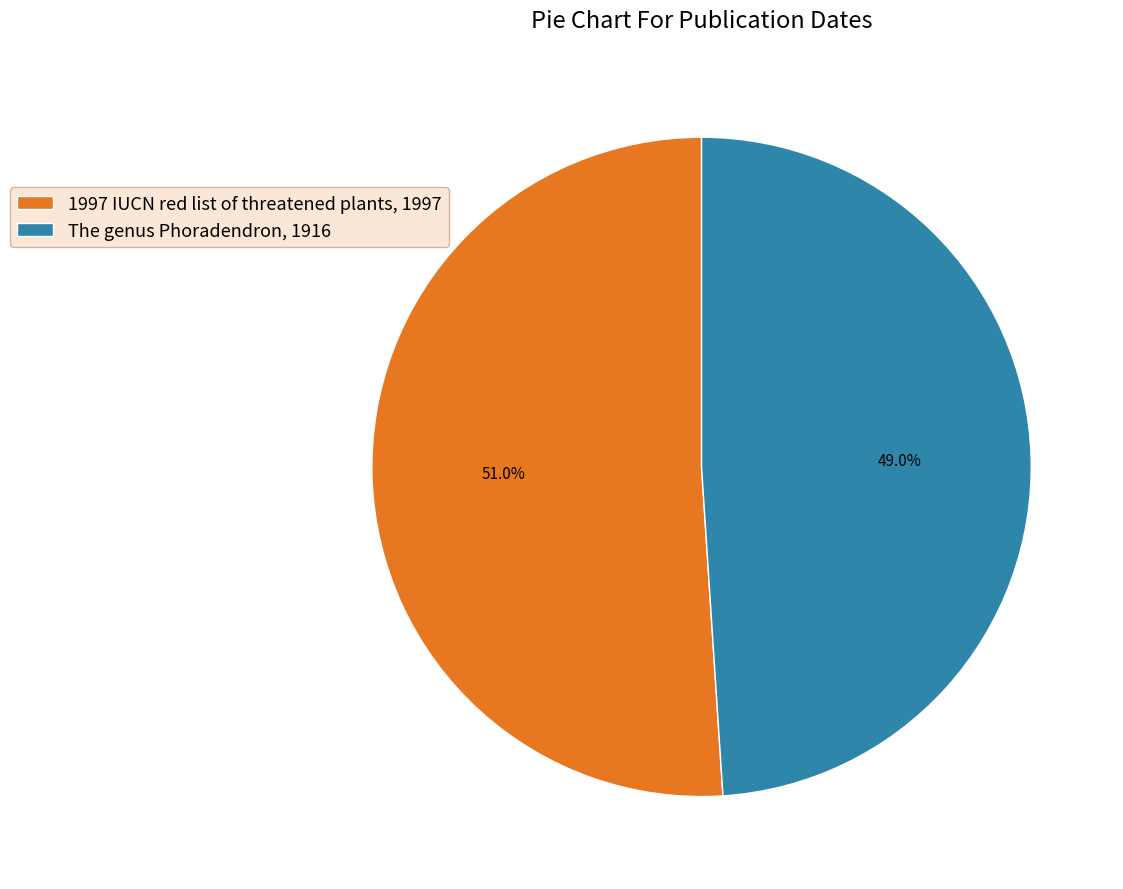

Which category has the biggest portion of the pie?

1997 IUCN red list of threatened plants